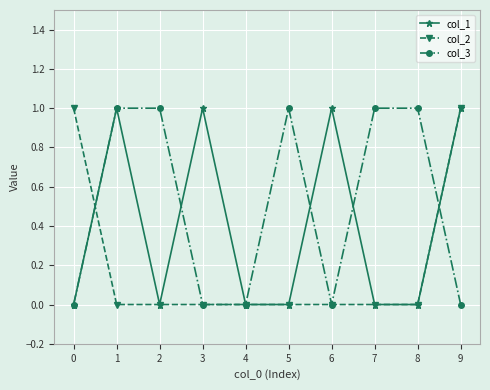

How many series are shown in this chart?

3